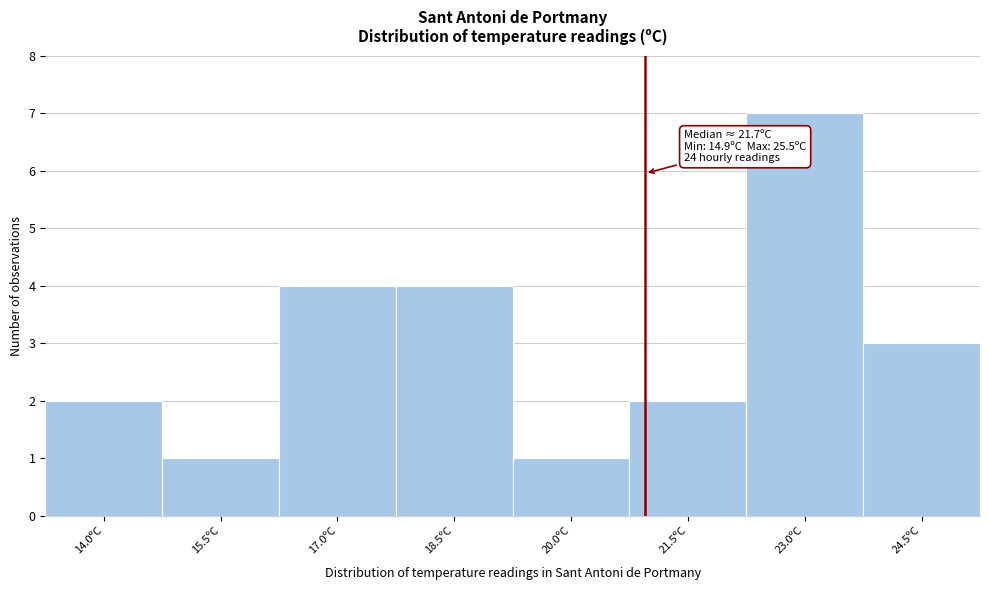

Reading right to left, list all the values displayed in this chart.

3	7	2	1	4	4	1	2